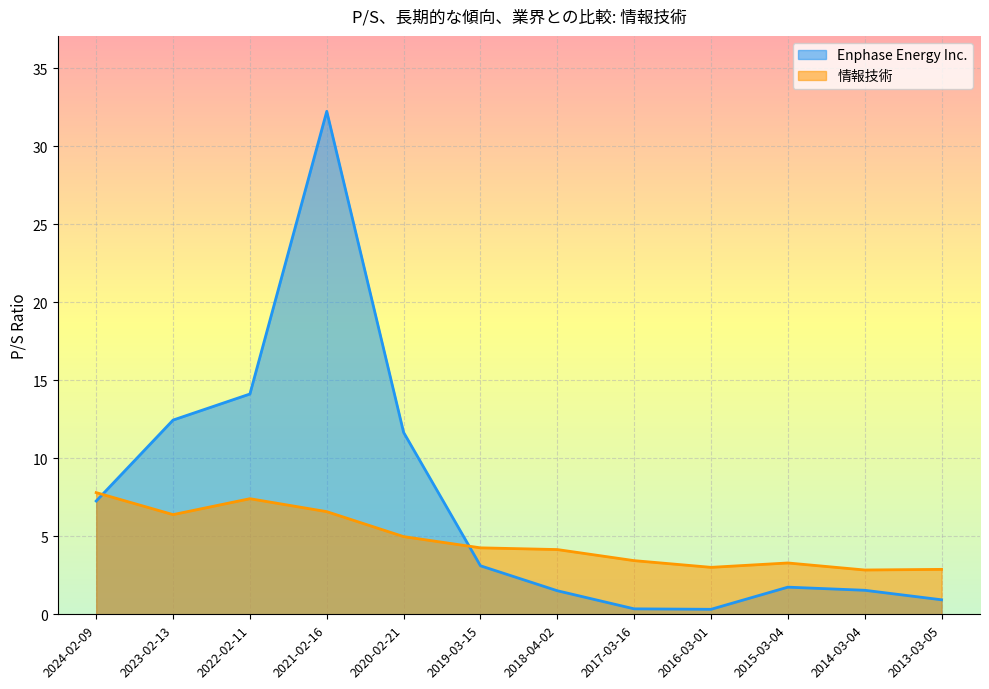

Where is 情報技術 nearest to the value 5?

2020-02-21